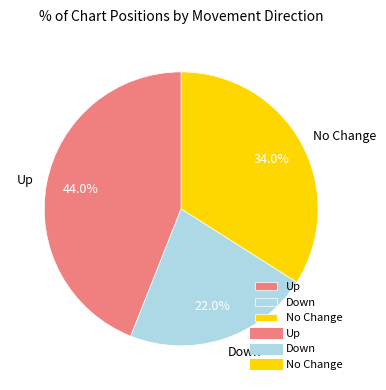

Which has a higher value, Up or No Change?

Up